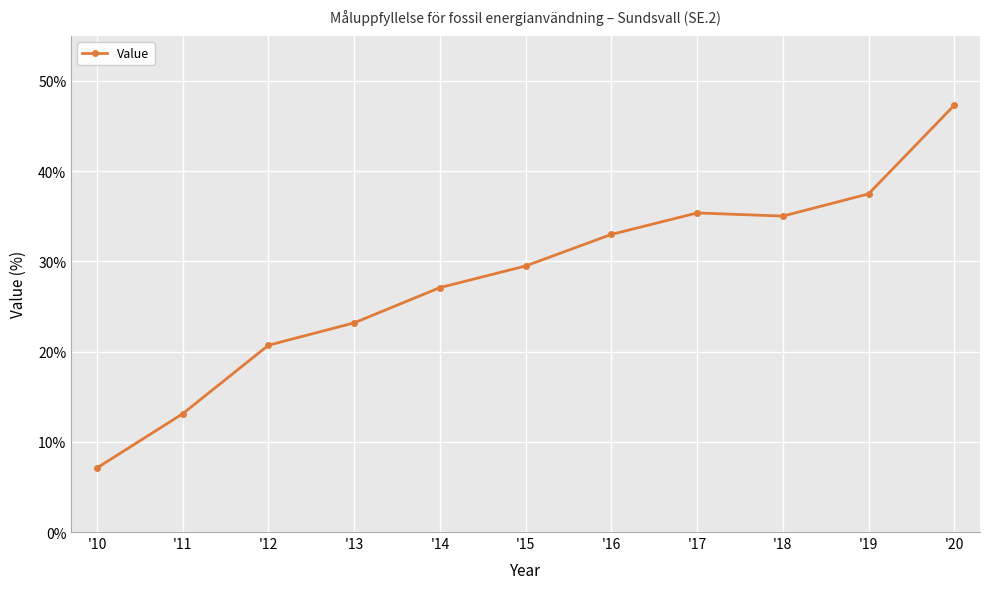

Which category has the highest value across all series?

'20